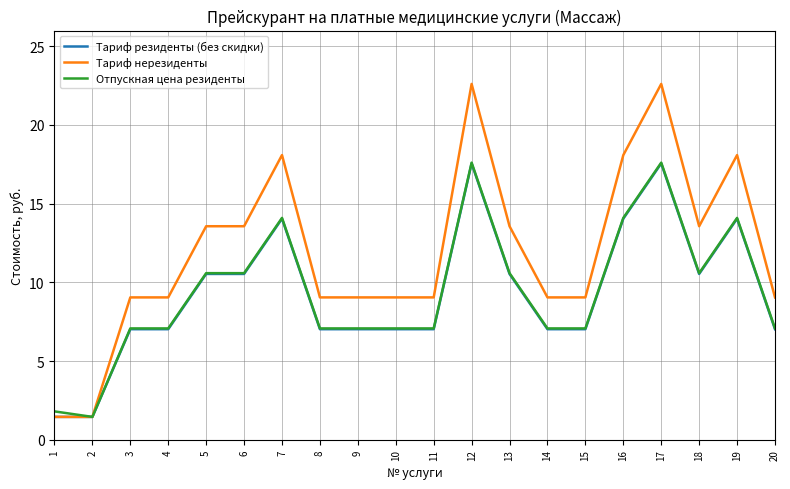

What is the maximum value shown in the chart?

22.6